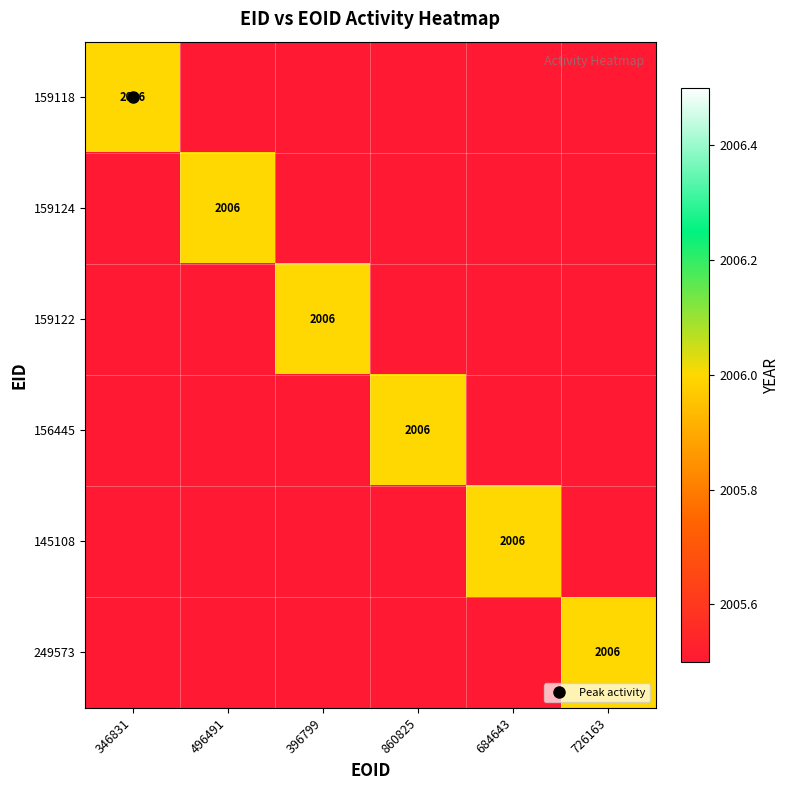

What is the greatest value displayed?

2006